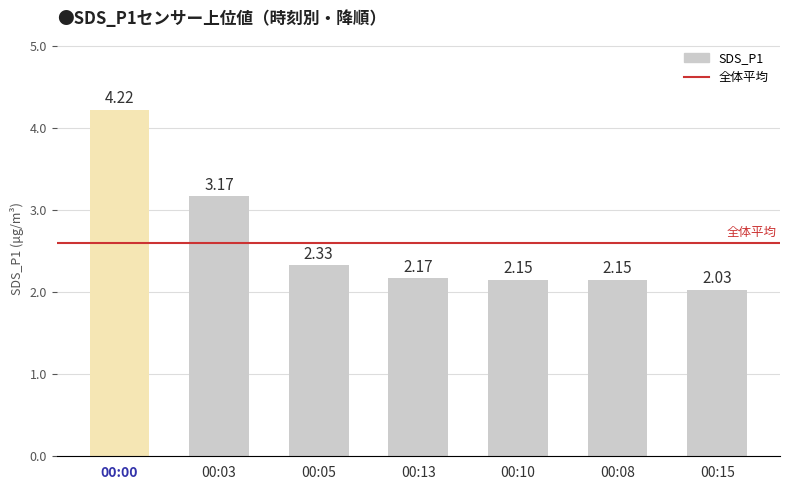

Which has a higher value, 00:13 or 00:08?

00:13